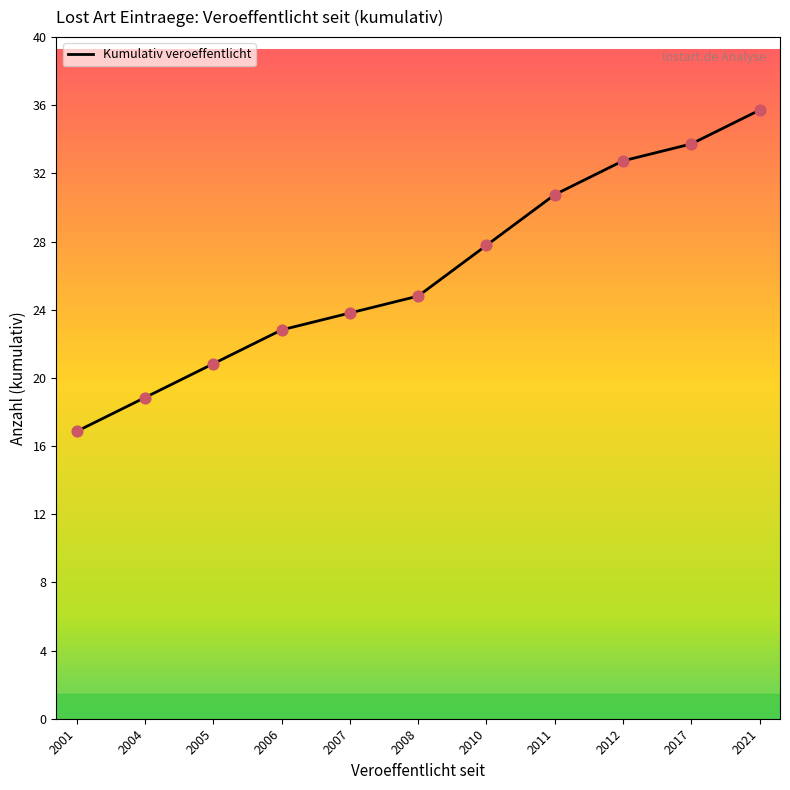

Between 2001 and 2007, which is larger?

2007